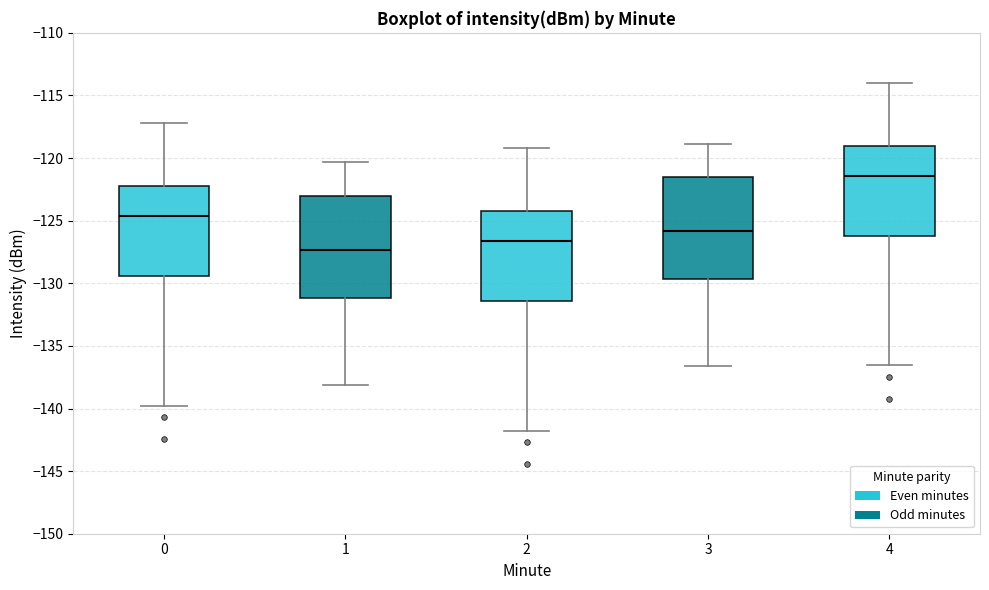

Which box has the highest median line?

4